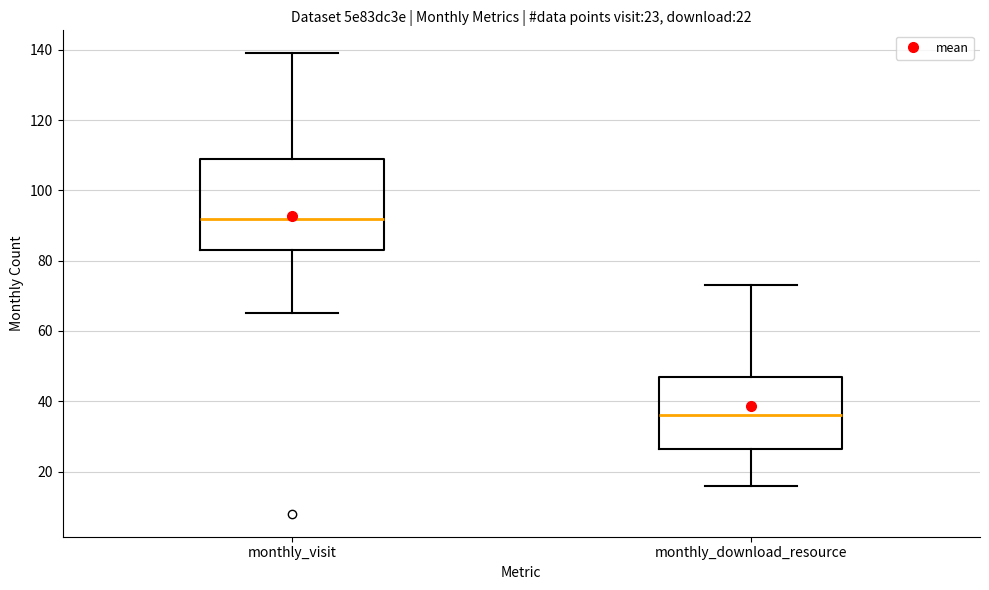

Which box is the tallest, from its lower edge to its upper edge?

monthly_visit